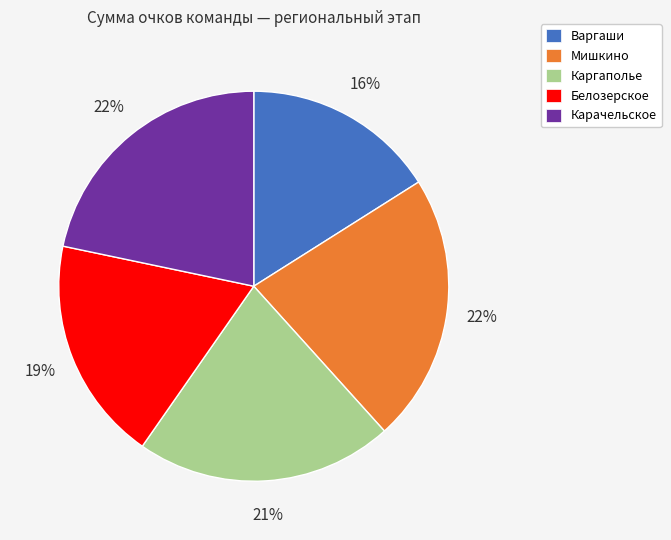

How many segments does this pie chart have?

5